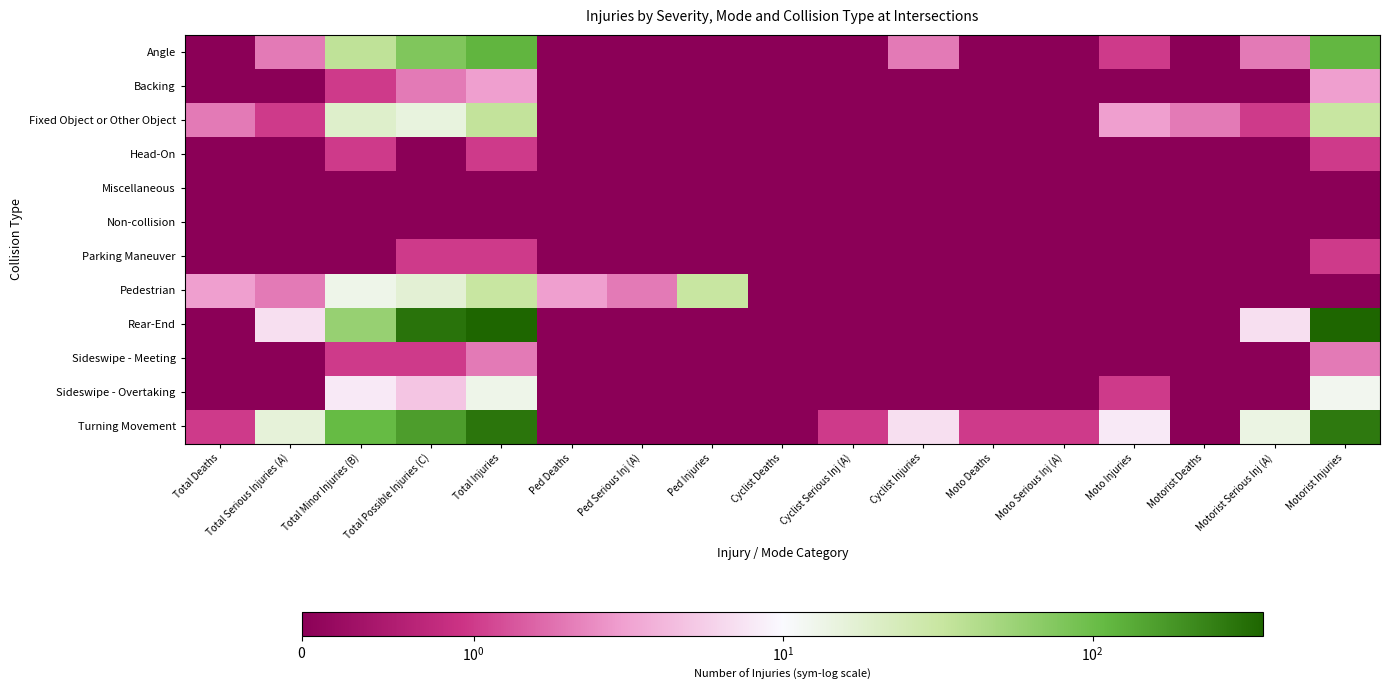

Reading left to right, extract all data points from this chart.

Angle: Total Deaths=0	Total Serious Injuries (A)=2	Total Minor Injuries (B)=36	Total Possible Injuries (C)=78	Total Injuries=116	Ped Deaths=0	Ped Serious Inj (A)=0	Ped Injuries=0	Cyclist Deaths=0	Cyclist Serious Inj (A)=0	Cyclist Injuries=2	Moto Deaths=0	Moto Serious Inj (A)=0	Moto Injuries=1	Motorist Deaths=0	Motorist Serious Inj (A)=2	Motorist Injuries=113
Backing: Total Deaths=0	Total Serious Injuries (A)=0	Total Minor Injuries (B)=1	Total Possible Injuries (C)=2	Total Injuries=3	Ped Deaths=0	Ped Serious Inj (A)=0	Ped Injuries=0	Cyclist Deaths=0	Cyclist Serious Inj (A)=0	Cyclist Injuries=0	Moto Deaths=0	Moto Serious Inj (A)=0	Moto Injuries=0	Motorist Deaths=0	Motorist Serious Inj (A)=0	Motorist Injuries=3
Fixed Object or Other Object: Total Deaths=2	Total Serious Injuries (A)=1	Total Minor Injuries (B)=19	Total Possible Injuries (C)=15	Total Injuries=35	Ped Deaths=0	Ped Serious Inj (A)=0	Ped Injuries=0	Cyclist Deaths=0	Cyclist Serious Inj (A)=0	Cyclist Injuries=0	Moto Deaths=0	Moto Serious Inj (A)=0	Moto Injuries=3	Motorist Deaths=2	Motorist Serious Inj (A)=1	Motorist Injuries=32
Head-On: Total Deaths=0	Total Serious Injuries (A)=0	Total Minor Injuries (B)=1	Total Possible Injuries (C)=0	Total Injuries=1	Ped Deaths=0	Ped Serious Inj (A)=0	Ped Injuries=0	Cyclist Deaths=0	Cyclist Serious Inj (A)=0	Cyclist Injuries=0	Moto Deaths=0	Moto Serious Inj (A)=0	Moto Injuries=0	Motorist Deaths=0	Motorist Serious Inj (A)=0	Motorist Injuries=1
Miscellaneous: Total Deaths=0	Total Serious Injuries (A)=0	Total Minor Injuries (B)=0	Total Possible Injuries (C)=0	Total Injuries=0	Ped Deaths=0	Ped Serious Inj (A)=0	Ped Injuries=0	Cyclist Deaths=0	Cyclist Serious Inj (A)=0	Cyclist Injuries=0	Moto Deaths=0	Moto Serious Inj (A)=0	Moto Injuries=0	Motorist Deaths=0	Motorist Serious Inj (A)=0	Motorist Injuries=0
Non-collision: Total Deaths=0	Total Serious Injuries (A)=0	Total Minor Injuries (B)=0	Total Possible Injuries (C)=0	Total Injuries=0	Ped Deaths=0	Ped Serious Inj (A)=0	Ped Injuries=0	Cyclist Deaths=0	Cyclist Serious Inj (A)=0	Cyclist Injuries=0	Moto Deaths=0	Moto Serious Inj (A)=0	Moto Injuries=0	Motorist Deaths=0	Motorist Serious Inj (A)=0	Motorist Injuries=0
Parking Maneuver: Total Deaths=0	Total Serious Injuries (A)=0	Total Minor Injuries (B)=0	Total Possible Injuries (C)=1	Total Injuries=1	Ped Deaths=0	Ped Serious Inj (A)=0	Ped Injuries=0	Cyclist Deaths=0	Cyclist Serious Inj (A)=0	Cyclist Injuries=0	Moto Deaths=0	Moto Serious Inj (A)=0	Moto Injuries=0	Motorist Deaths=0	Motorist Serious Inj (A)=0	Motorist Injuries=1
Pedestrian: Total Deaths=3	Total Serious Injuries (A)=2	Total Minor Injuries (B)=13	Total Possible Injuries (C)=17	Total Injuries=32	Ped Deaths=3	Ped Serious Inj (A)=2	Ped Injuries=32	Cyclist Deaths=0	Cyclist Serious Inj (A)=0	Cyclist Injuries=0	Moto Deaths=0	Moto Serious Inj (A)=0	Moto Injuries=0	Motorist Deaths=0	Motorist Serious Inj (A)=0	Motorist Injuries=0
Rear-End: Total Deaths=0	Total Serious Injuries (A)=7	Total Minor Injuries (B)=59	Total Possible Injuries (C)=290	Total Injuries=356	Ped Deaths=0	Ped Serious Inj (A)=0	Ped Injuries=0	Cyclist Deaths=0	Cyclist Serious Inj (A)=0	Cyclist Injuries=0	Moto Deaths=0	Moto Serious Inj (A)=0	Moto Injuries=0	Motorist Deaths=0	Motorist Serious Inj (A)=7	Motorist Injuries=356
Sideswipe - Meeting: Total Deaths=0	Total Serious Injuries (A)=0	Total Minor Injuries (B)=1	Total Possible Injuries (C)=1	Total Injuries=2	Ped Deaths=0	Ped Serious Inj (A)=0	Ped Injuries=0	Cyclist Deaths=0	Cyclist Serious Inj (A)=0	Cyclist Injuries=0	Moto Deaths=0	Moto Serious Inj (A)=0	Moto Injuries=0	Motorist Deaths=0	Motorist Serious Inj (A)=0	Motorist Injuries=2
Sideswipe - Overtaking: Total Deaths=0	Total Serious Injuries (A)=0	Total Minor Injuries (B)=8	Total Possible Injuries (C)=5	Total Injuries=13	Ped Deaths=0	Ped Serious Inj (A)=0	Ped Injuries=0	Cyclist Deaths=0	Cyclist Serious Inj (A)=0	Cyclist Injuries=0	Moto Deaths=0	Moto Serious Inj (A)=0	Moto Injuries=1	Motorist Deaths=0	Motorist Serious Inj (A)=0	Motorist Injuries=12
Turning Movement: Total Deaths=1	Total Serious Injuries (A)=16	Total Minor Injuries (B)=107	Total Possible Injuries (C)=161	Total Injuries=284	Ped Deaths=0	Ped Serious Inj (A)=0	Ped Injuries=0	Cyclist Deaths=0	Cyclist Serious Inj (A)=1	Cyclist Injuries=7	Moto Deaths=1	Moto Serious Inj (A)=1	Moto Injuries=8	Motorist Deaths=0	Motorist Serious Inj (A)=14	Motorist Injuries=269